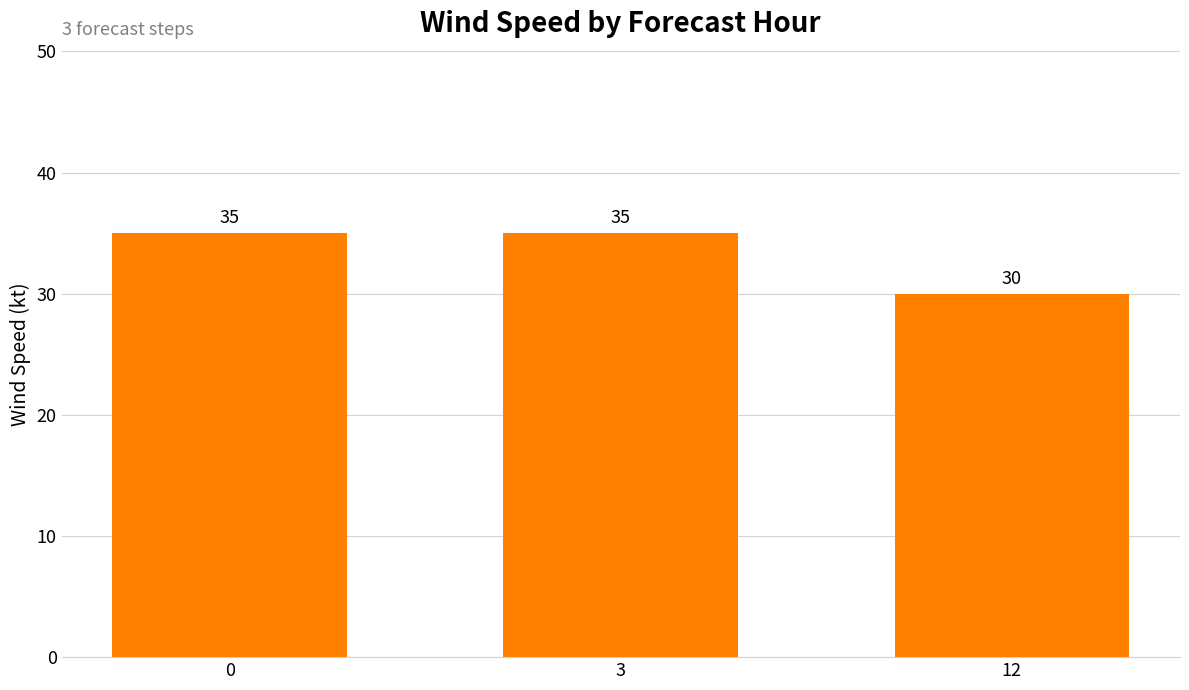

Which label corresponds to the smallest value in the chart?

12